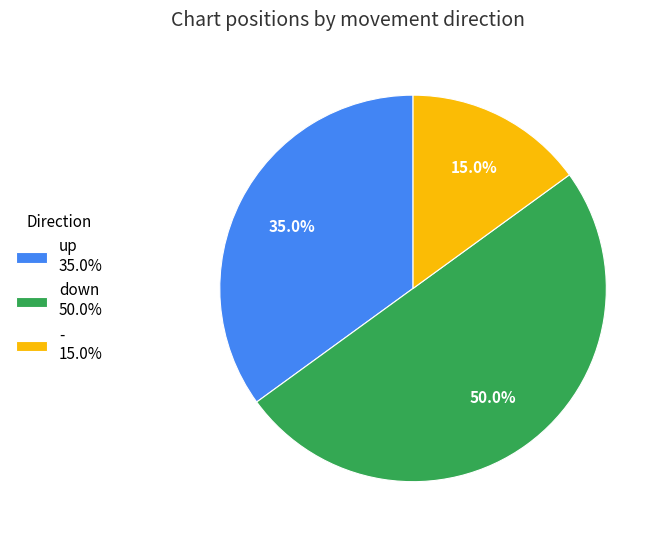

To the nearest percent, what is the average slice percentage?

33%